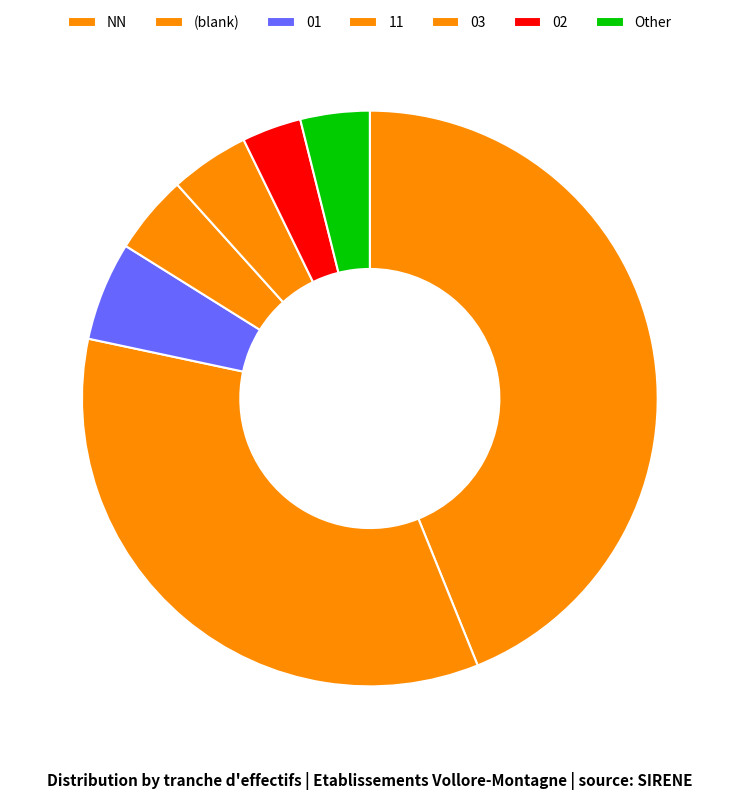

Does any single category account for the majority?

No